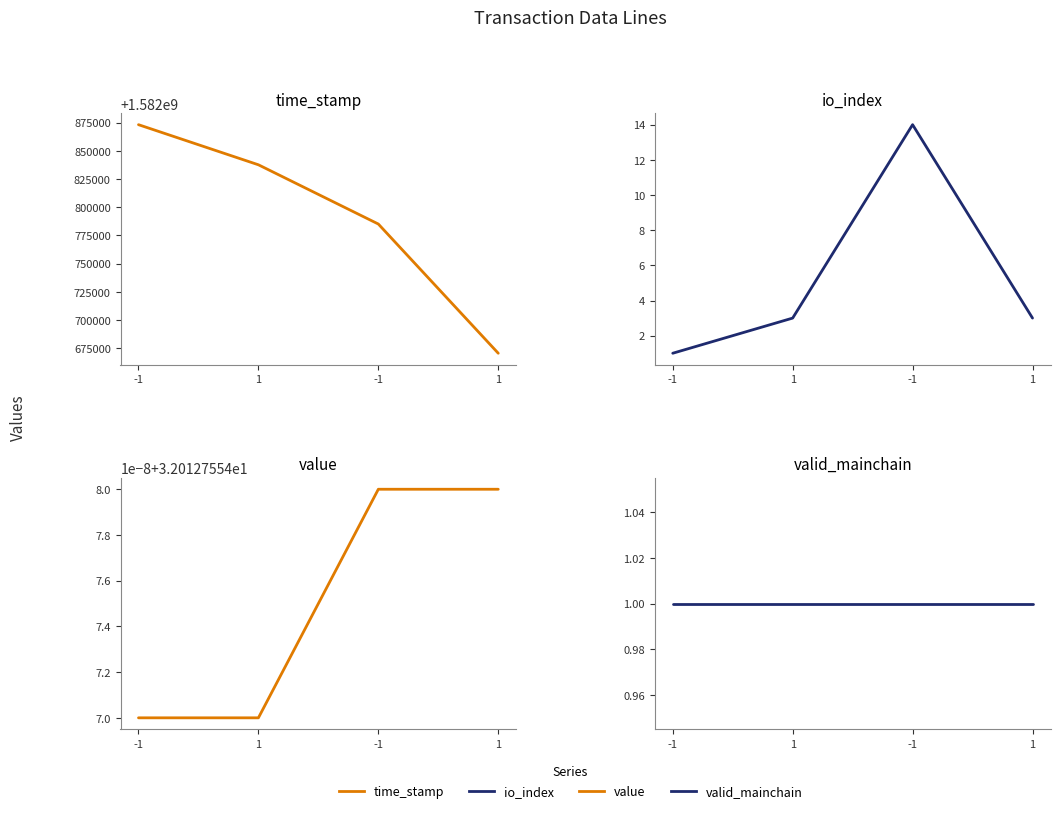

The time_stamp series shows 932828749.9 at 1. True or false?

False